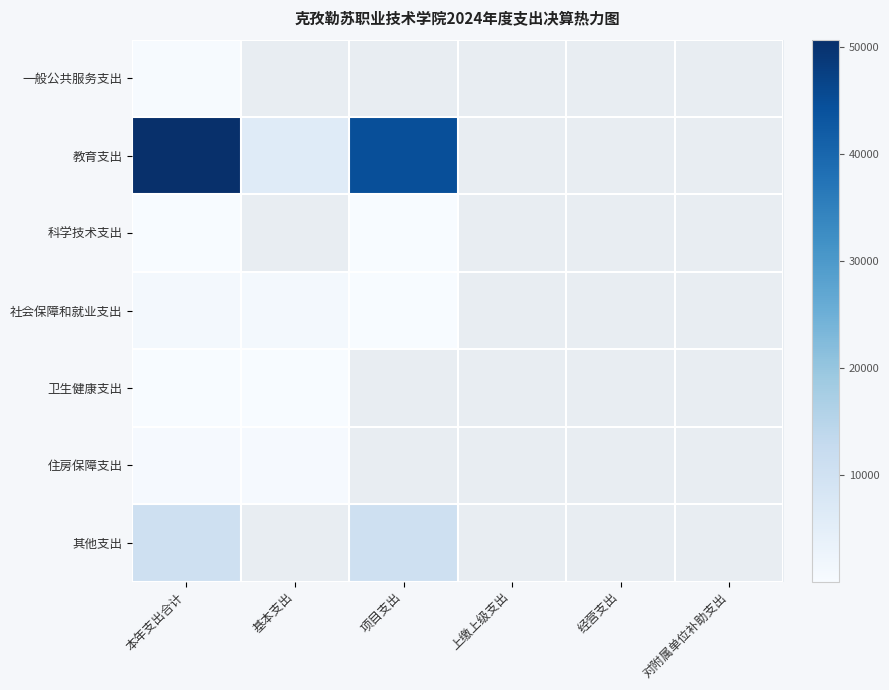

Rank the series by their maximum value, from highest to lowest.

教育支出, 其他支出, 社会保障和就业支出, 住房保障支出, 一般公共服务支出, 卫生健康支出, 科学技术支出